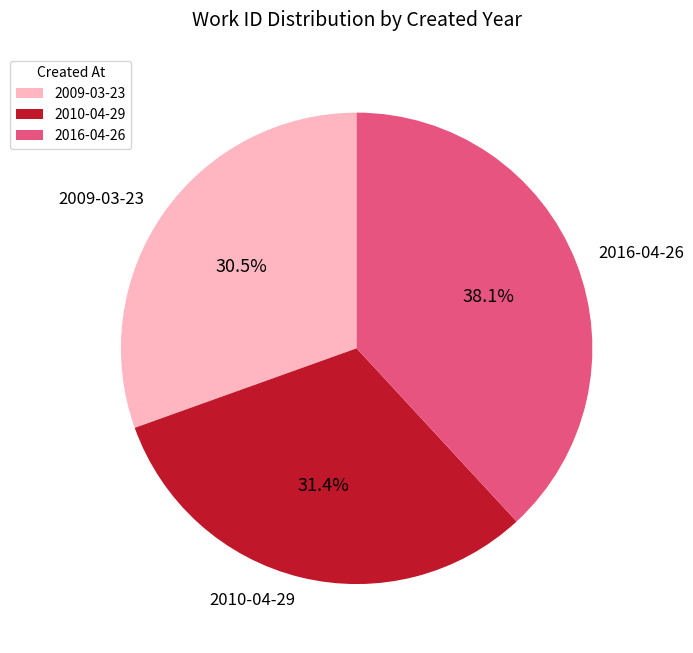

How many segments does this pie chart have?

3